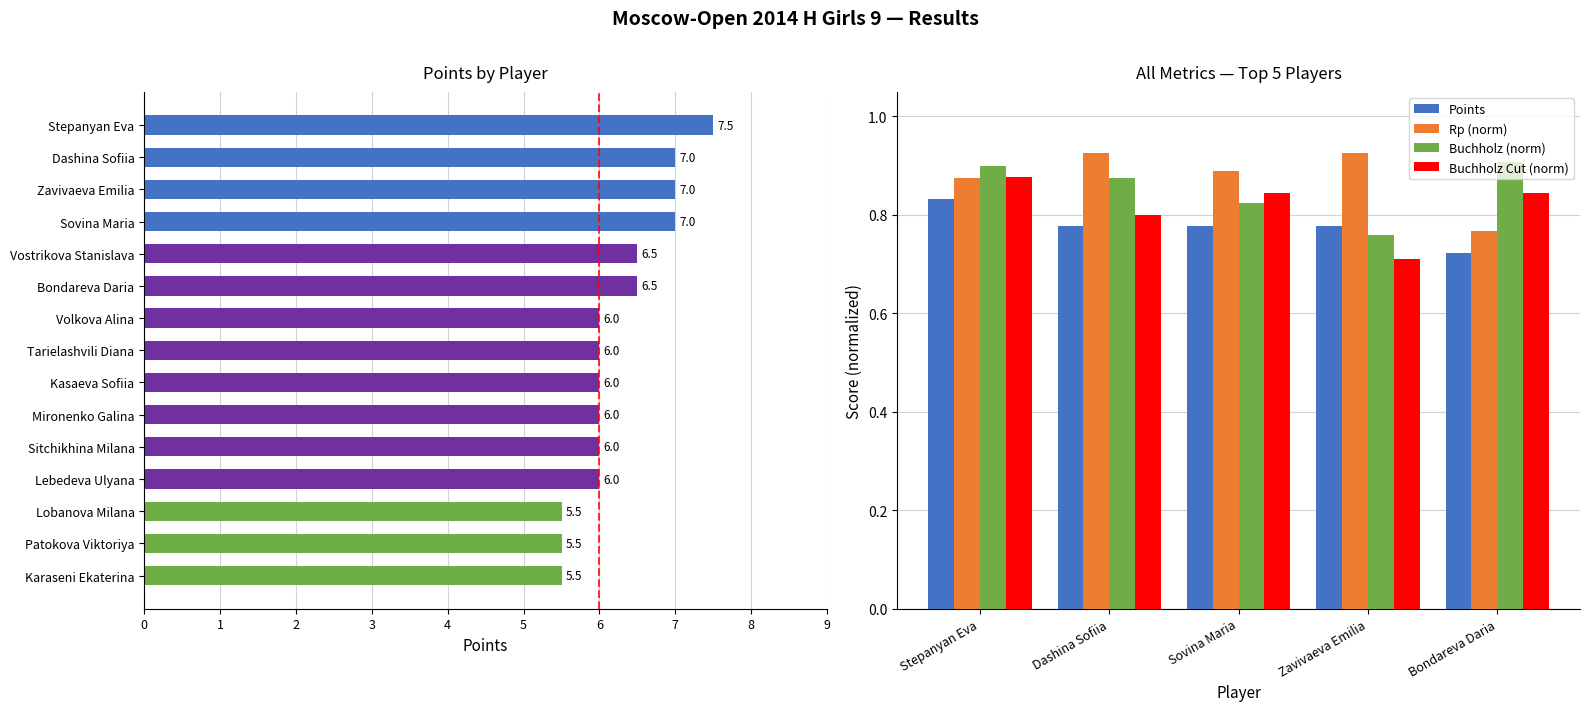

What is the lowest value of the Buchholz (norm) series?

0.8